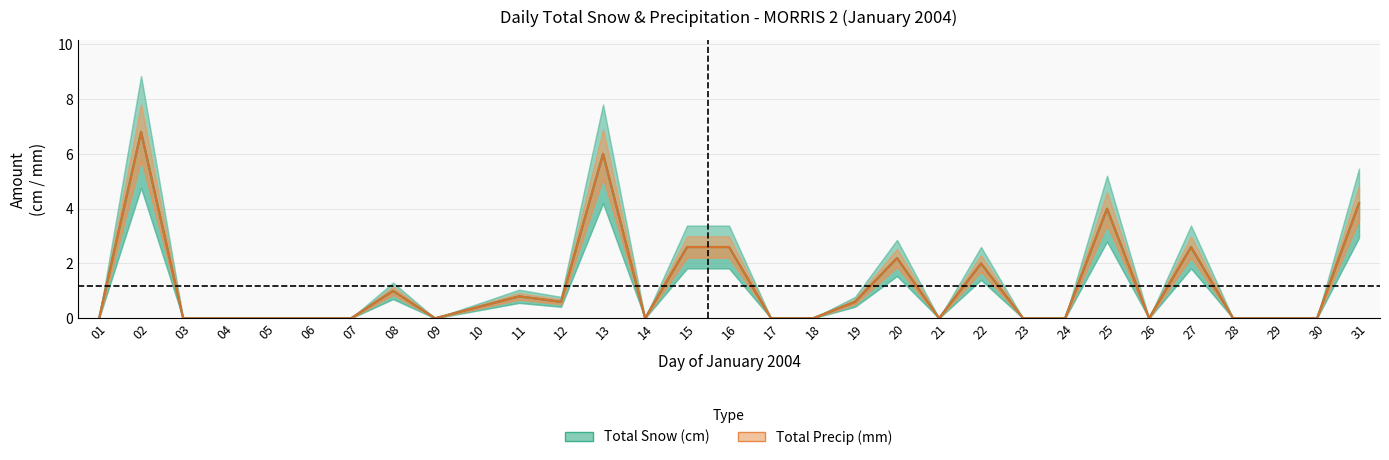

Which series has the largest total across all categories?

Total Snow (cm)